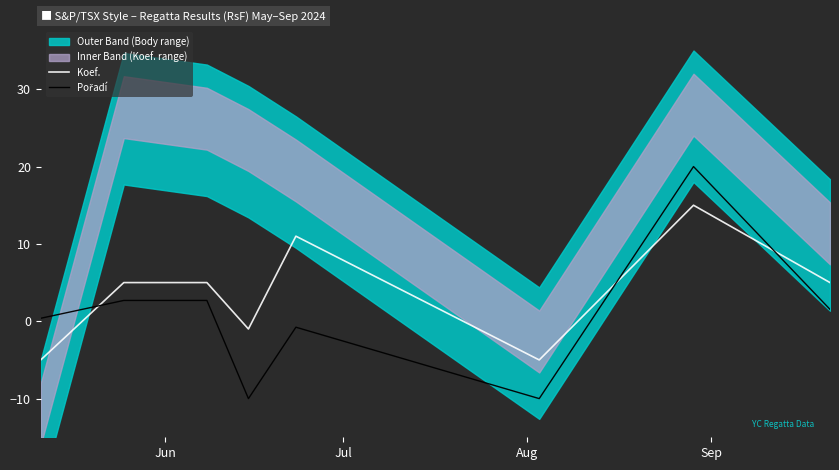

What is the highest value of the Koef. series?

15.0